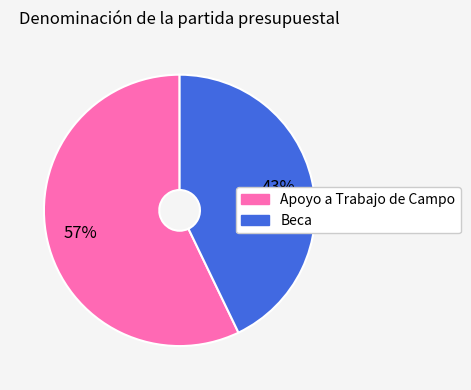

To the nearest percent, what is the difference between the largest and smallest slice percentages?

14%